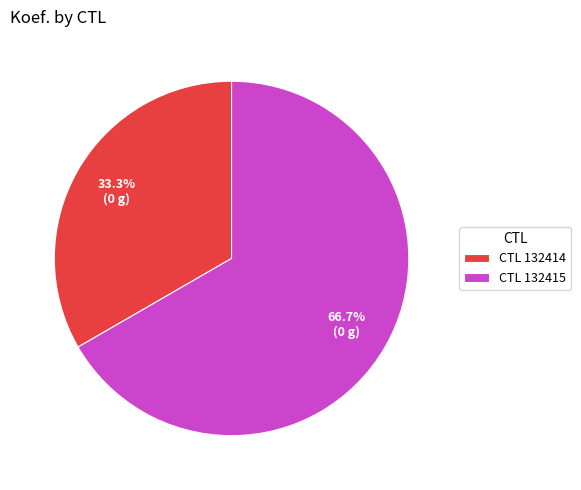

Which slice is the largest?

CTL 132415